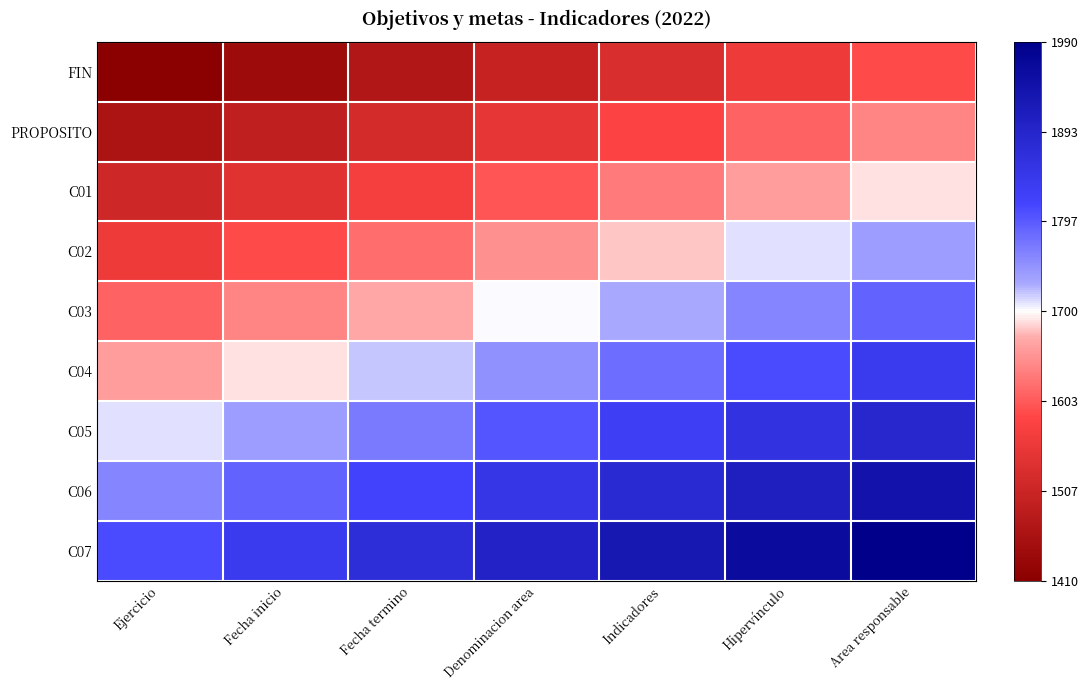

Reading left to right, what are all the values shown in this chart?

FIN: Ejercicio=1410	Fecha inicio=1440	Fecha termino=1470	Denominacion area=1500	Indicadores=1530	Hipervínculo=1560	Area responsable=1590
PROPOSITO: Ejercicio=1460	Fecha inicio=1490	Fecha termino=1520	Denominacion area=1550	Indicadores=1580	Hipervínculo=1610	Area responsable=1640
C01: Ejercicio=1510	Fecha inicio=1540	Fecha termino=1570	Denominacion area=1600	Indicadores=1630	Hipervínculo=1660	Area responsable=1690
C02: Ejercicio=1560	Fecha inicio=1590	Fecha termino=1620	Denominacion area=1650	Indicadores=1680	Hipervínculo=1710	Area responsable=1740
C03: Ejercicio=1610	Fecha inicio=1640	Fecha termino=1670	Denominacion area=1700	Indicadores=1730	Hipervínculo=1760	Area responsable=1790
C04: Ejercicio=1660	Fecha inicio=1690	Fecha termino=1720	Denominacion area=1750	Indicadores=1780	Hipervínculo=1810	Area responsable=1840
C05: Ejercicio=1710	Fecha inicio=1740	Fecha termino=1770	Denominacion area=1800	Indicadores=1830	Hipervínculo=1860	Area responsable=1890
C06: Ejercicio=1760	Fecha inicio=1790	Fecha termino=1820	Denominacion area=1850	Indicadores=1880	Hipervínculo=1910	Area responsable=1940
C07: Ejercicio=1810	Fecha inicio=1840	Fecha termino=1870	Denominacion area=1900	Indicadores=1930	Hipervínculo=1960	Area responsable=1990